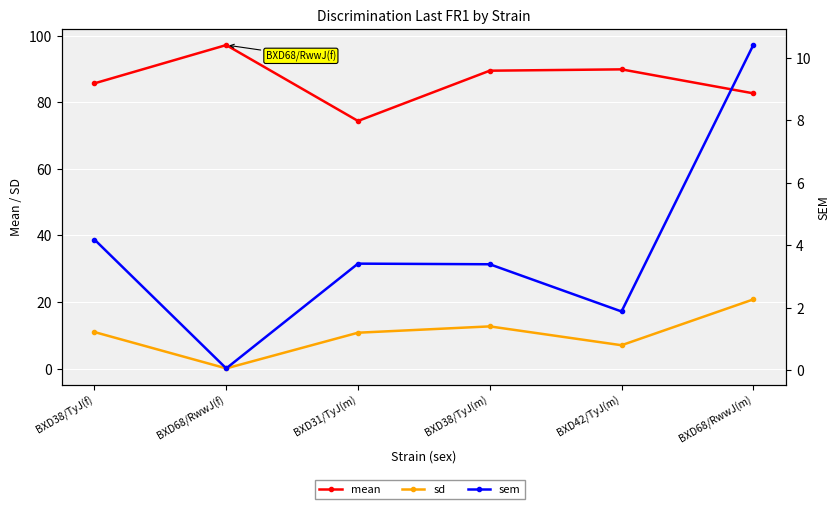

True or false: sd and sem cross at least once.

False